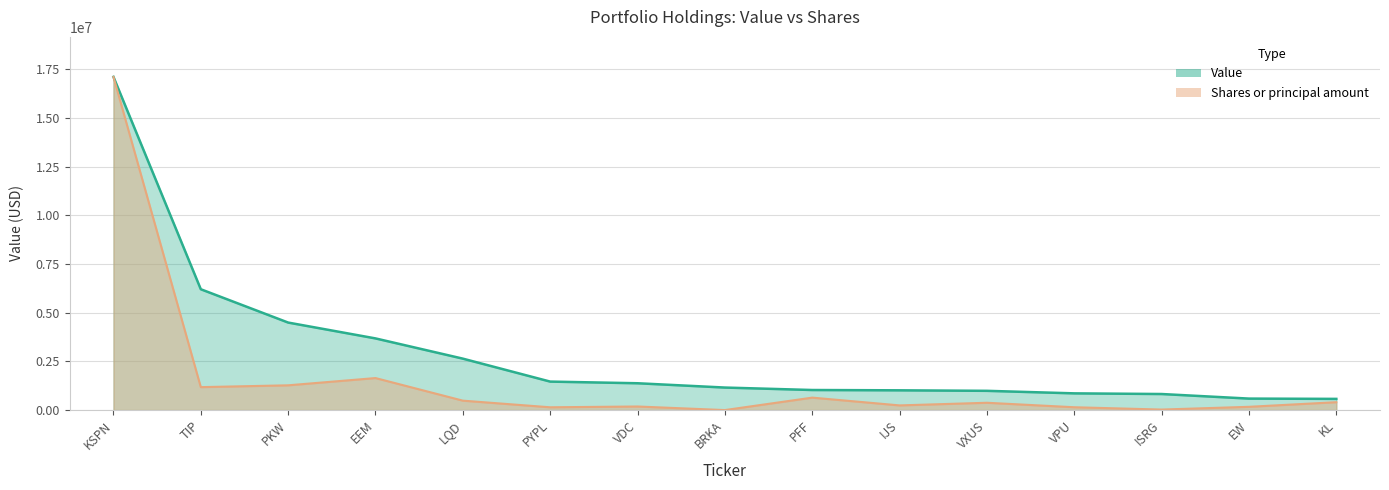

How many lines are shown in the chart?

2